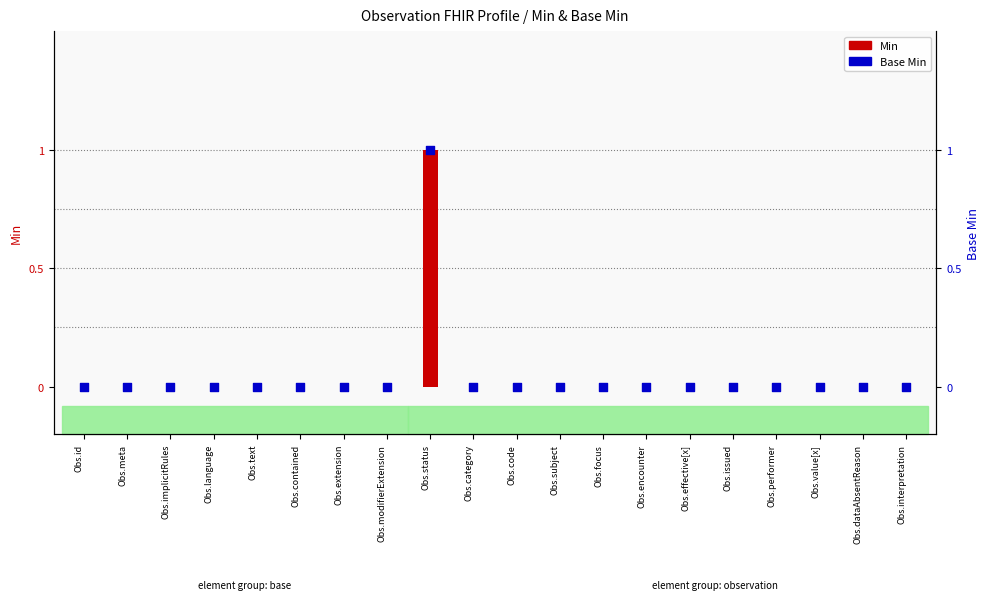

At how many categories does at least one series exceed 0?

1